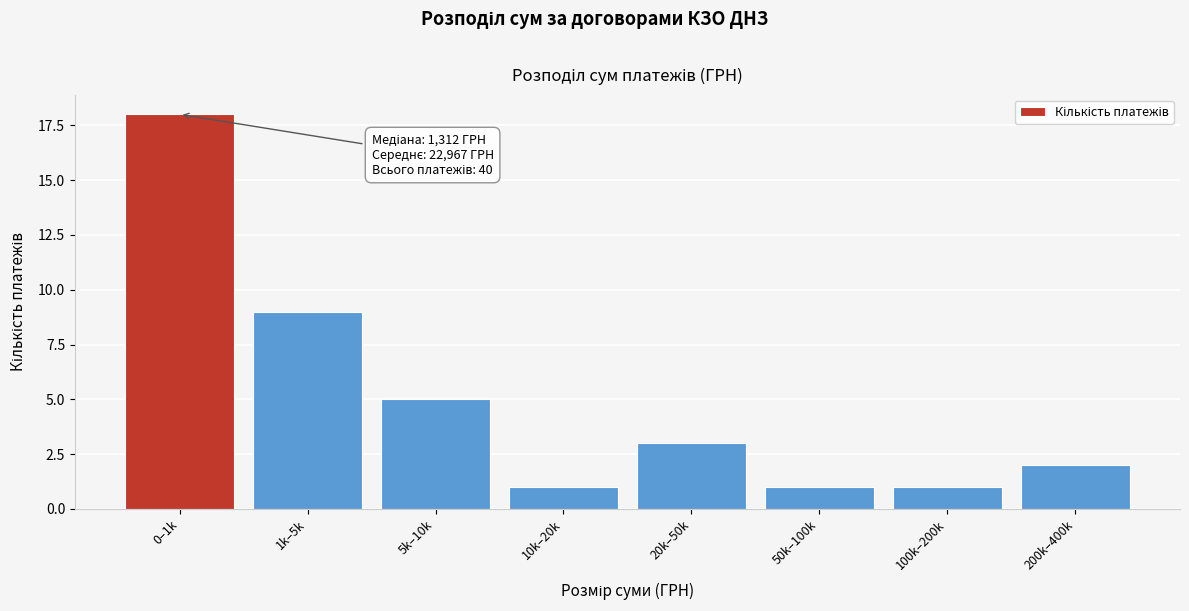

Reading left to right, transcribe all the data shown in this chart.

0–1k=18	1k–5k=9	5k–10k=5	10k–20k=1	20k–50k=3	50k–100k=1	100k–200k=1	200k–400k=2